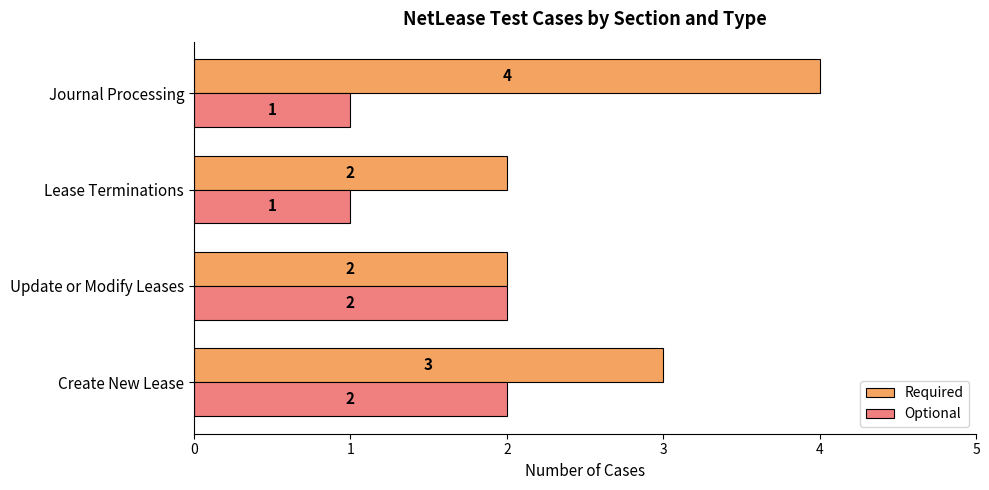

How many distinct data groups are displayed?

2